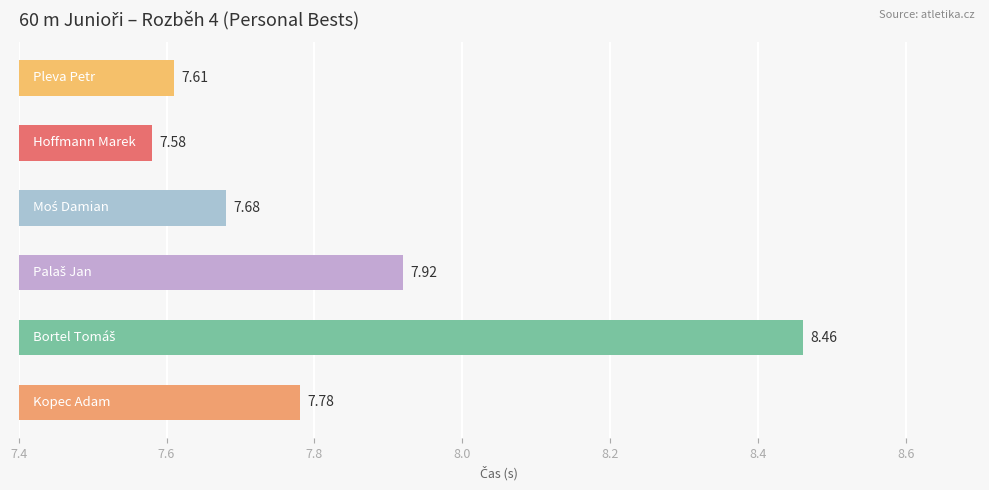

What is the difference between the maximum and minimum values?

0.9